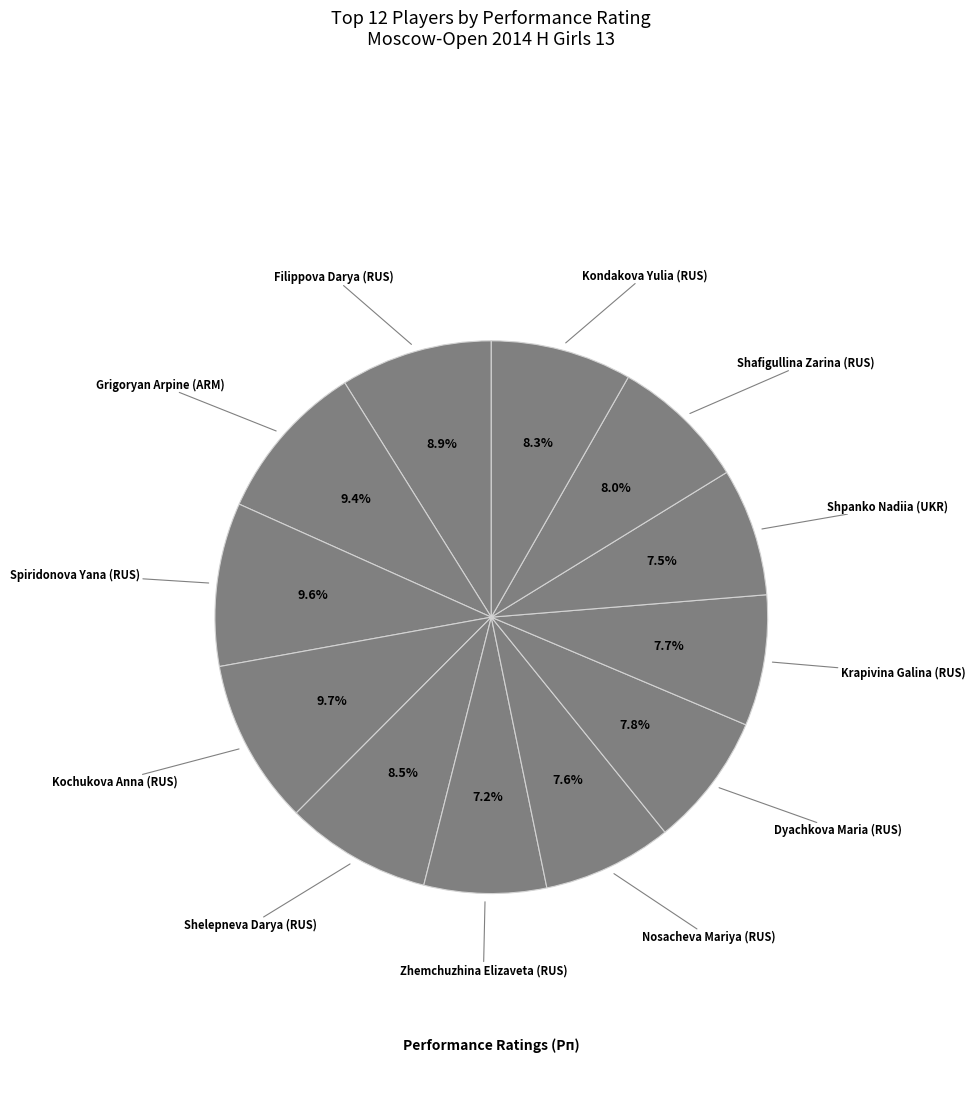

To the nearest percent, what percentage of the pie is Shafigullina Zarina (RUS)?

8%